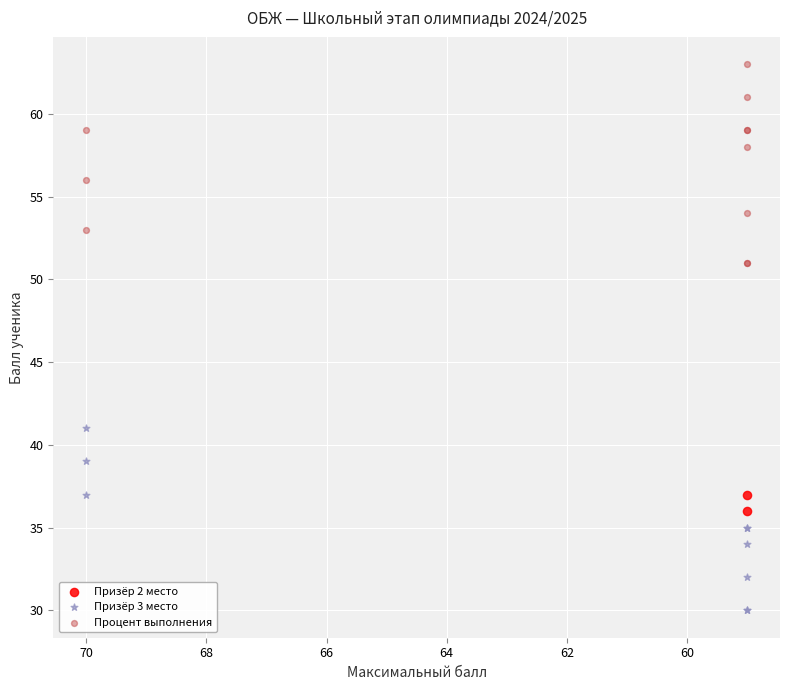

Which series contains the highest Y value?

Процент выполнения